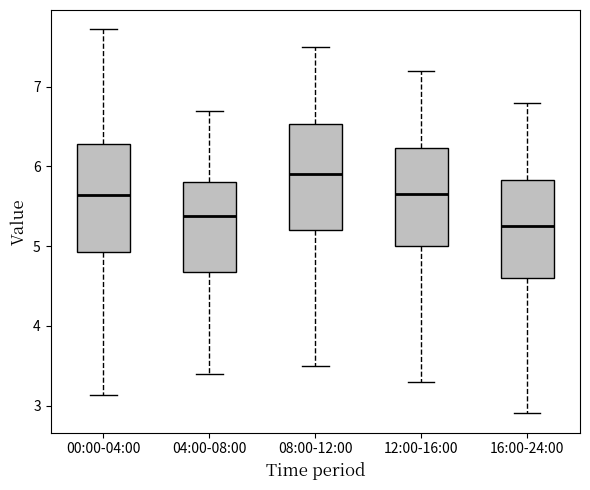

Where does the median line of the box for 12:00-16:00 sit on the y-axis? The values are not printed on the chart, so give them approximately, as read against the axis.

5.7